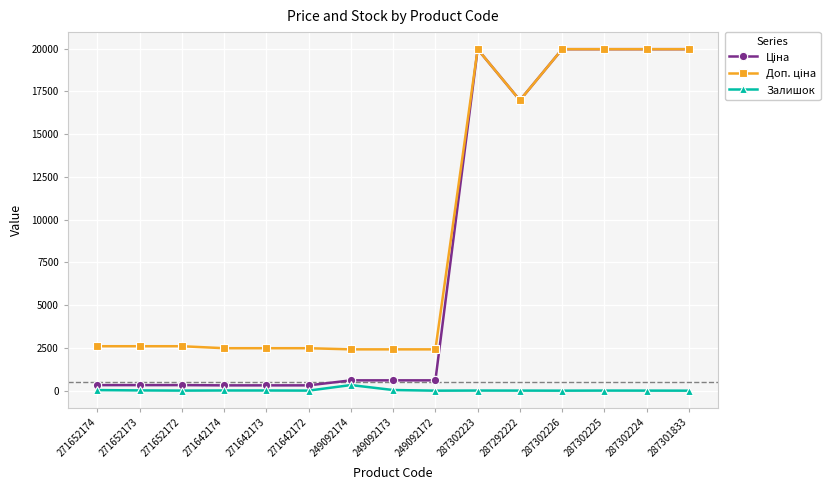

What position from the right is 271642174?

12